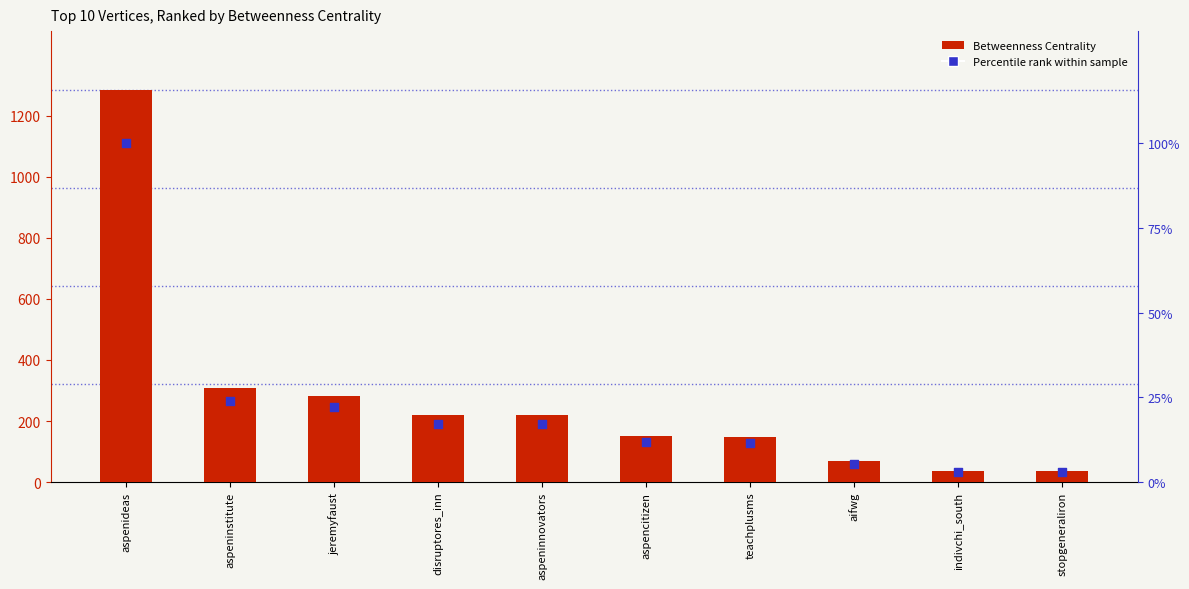

Is the value of Percentile rank at disruptores_inn greater than the value of Betweenness Centrality at aspeninnovators?

No